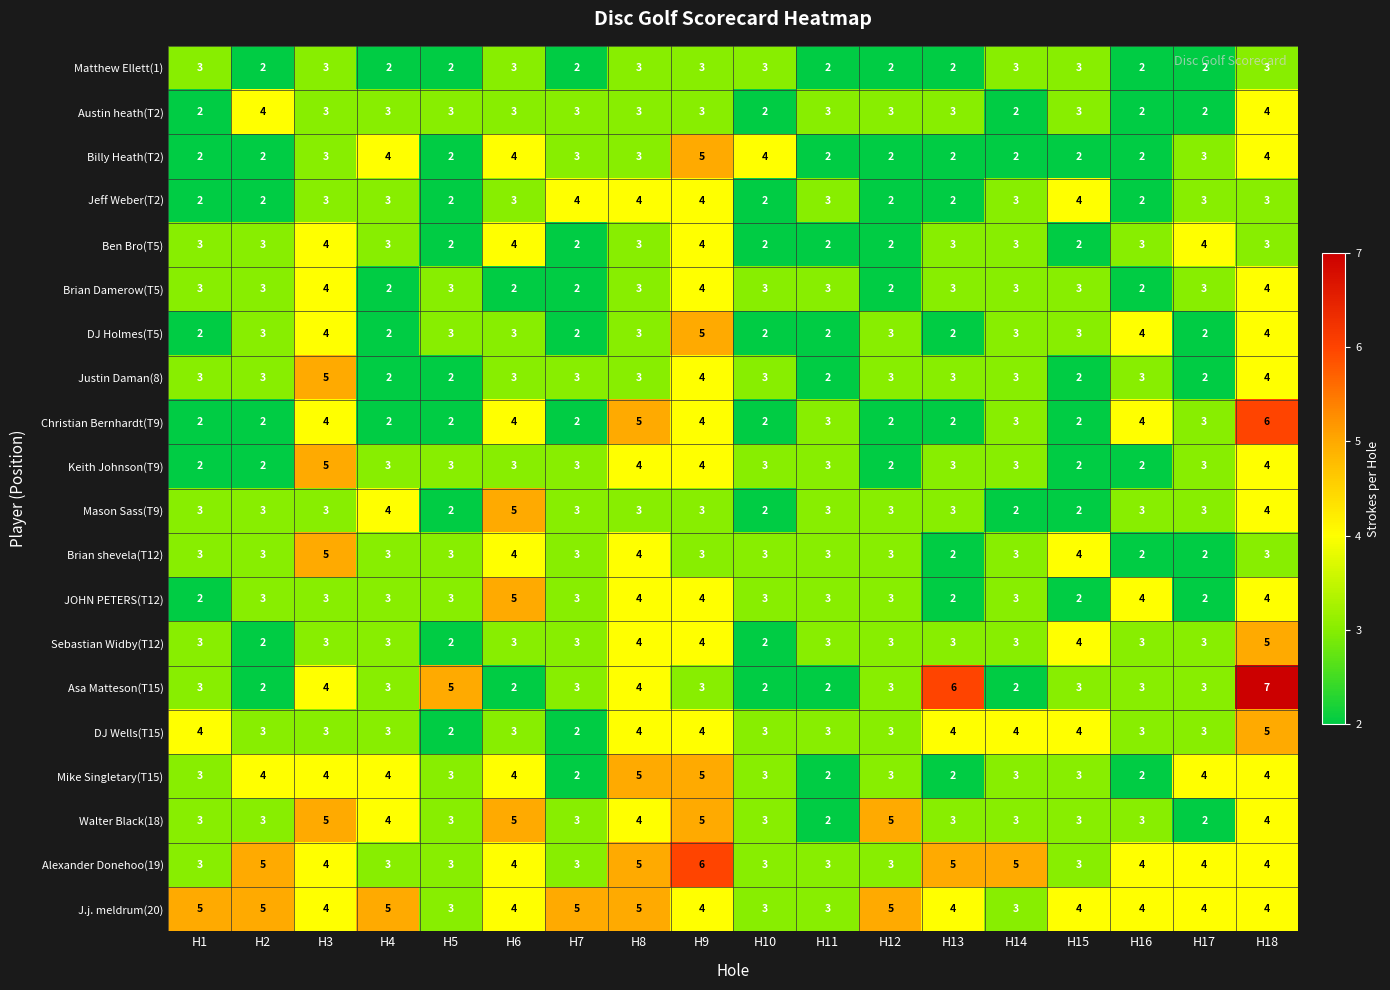

Which label corresponds to the largest value in the chart?

H18